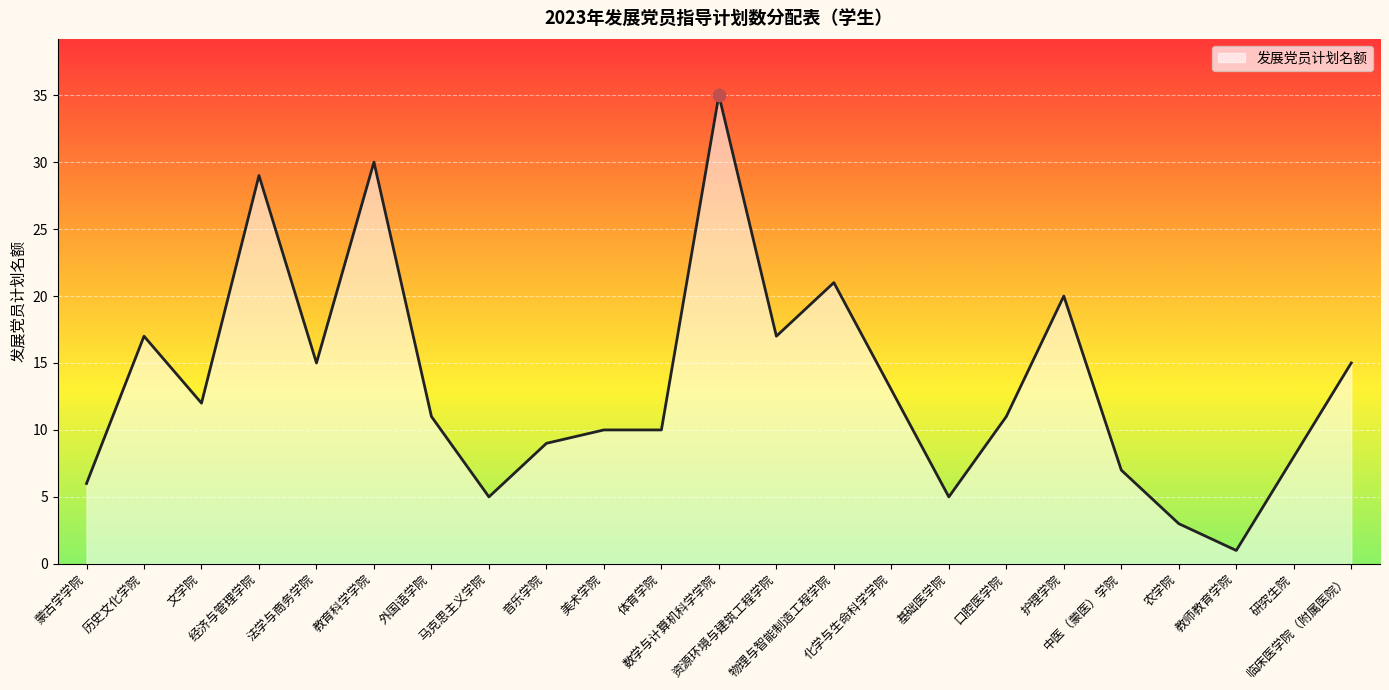

What is the change in value from 美术学院 to 物理与智能制造工程学院?

+11